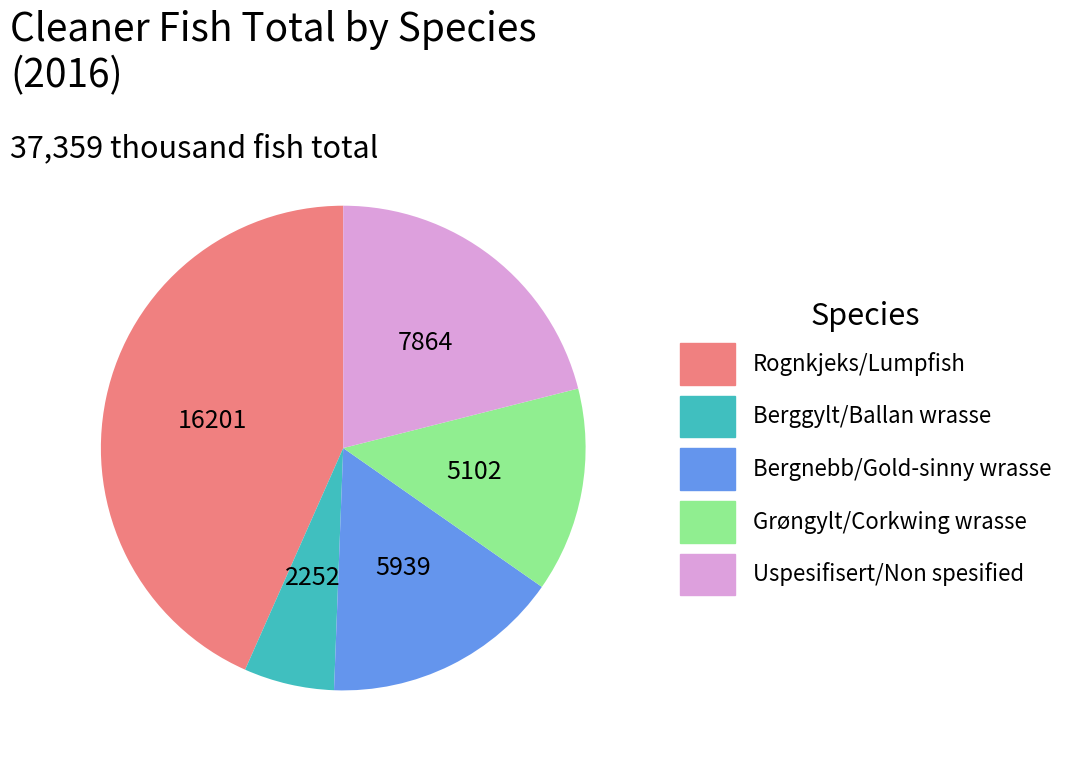

Is there a majority slice in this chart?

No